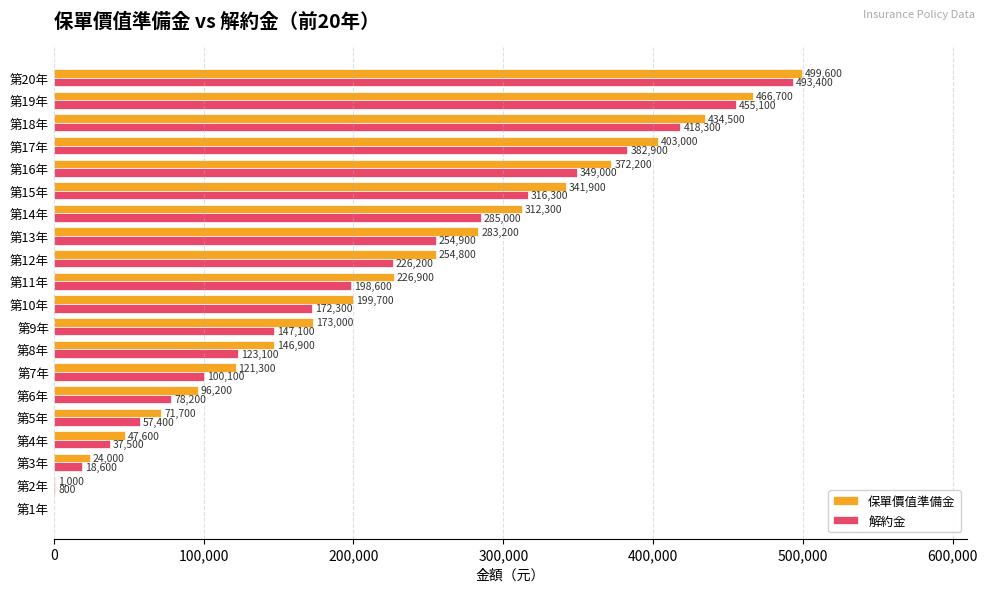

Where is 保單價值準備金 nearest to the value 249800?

第12年